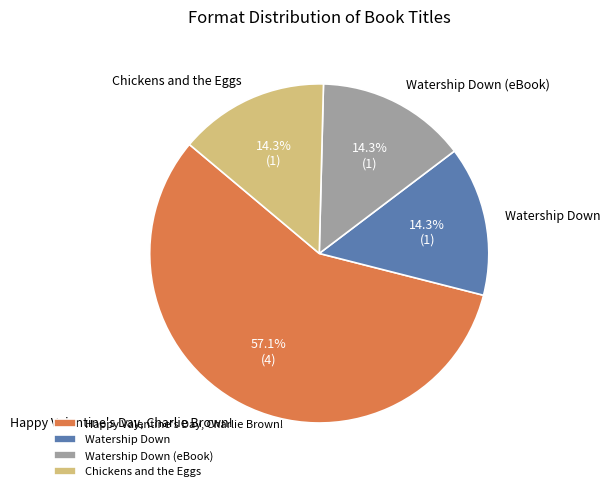

Is there any slice that represents more than half of the pie?

Yes